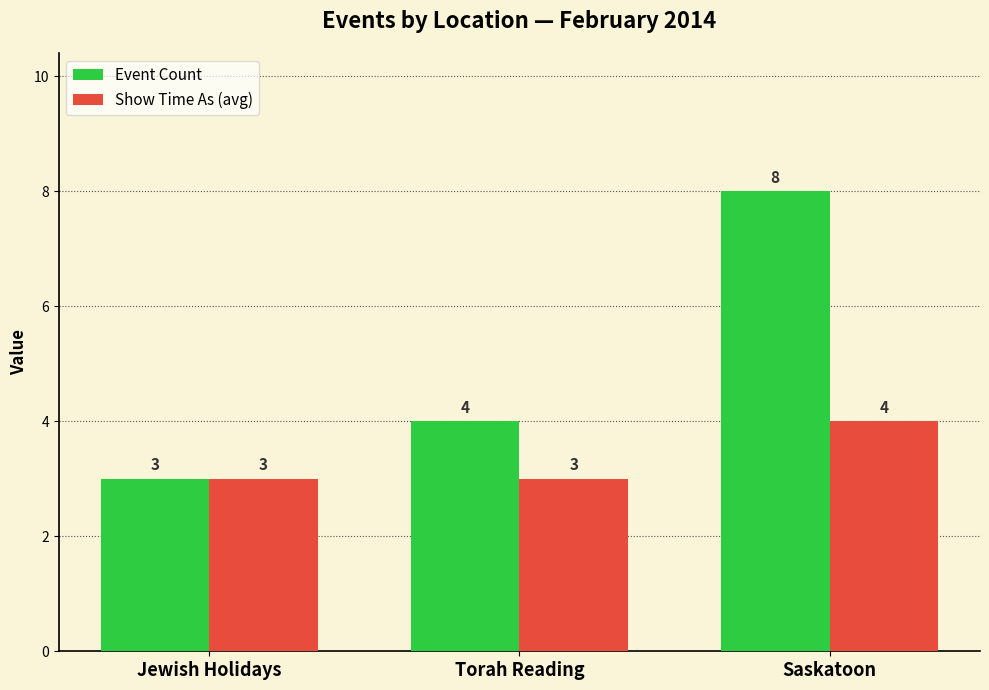

What is the average value of the Show Time As (avg) series?

3